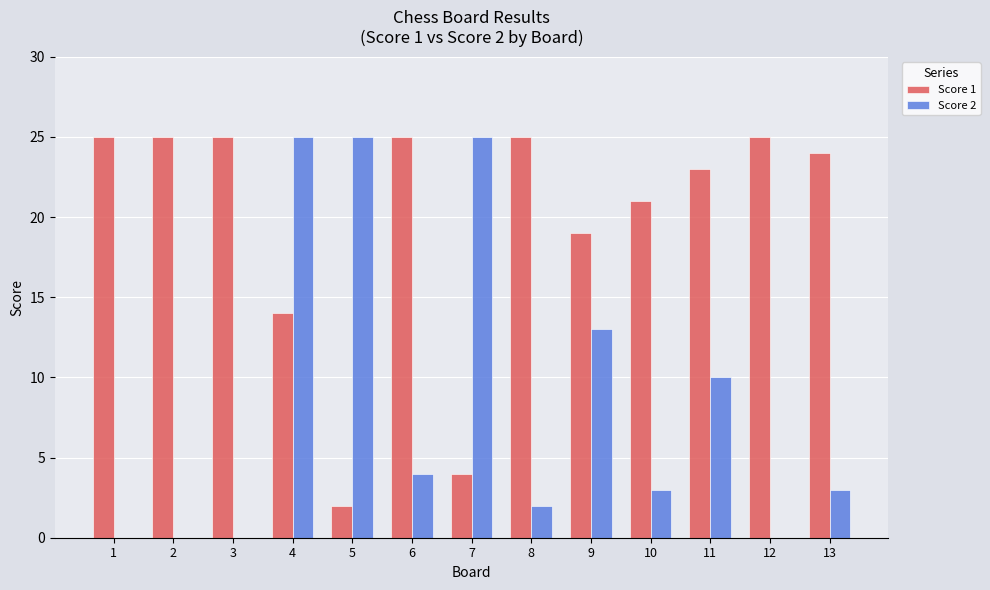

Which series has the largest total across all categories?

Score 1